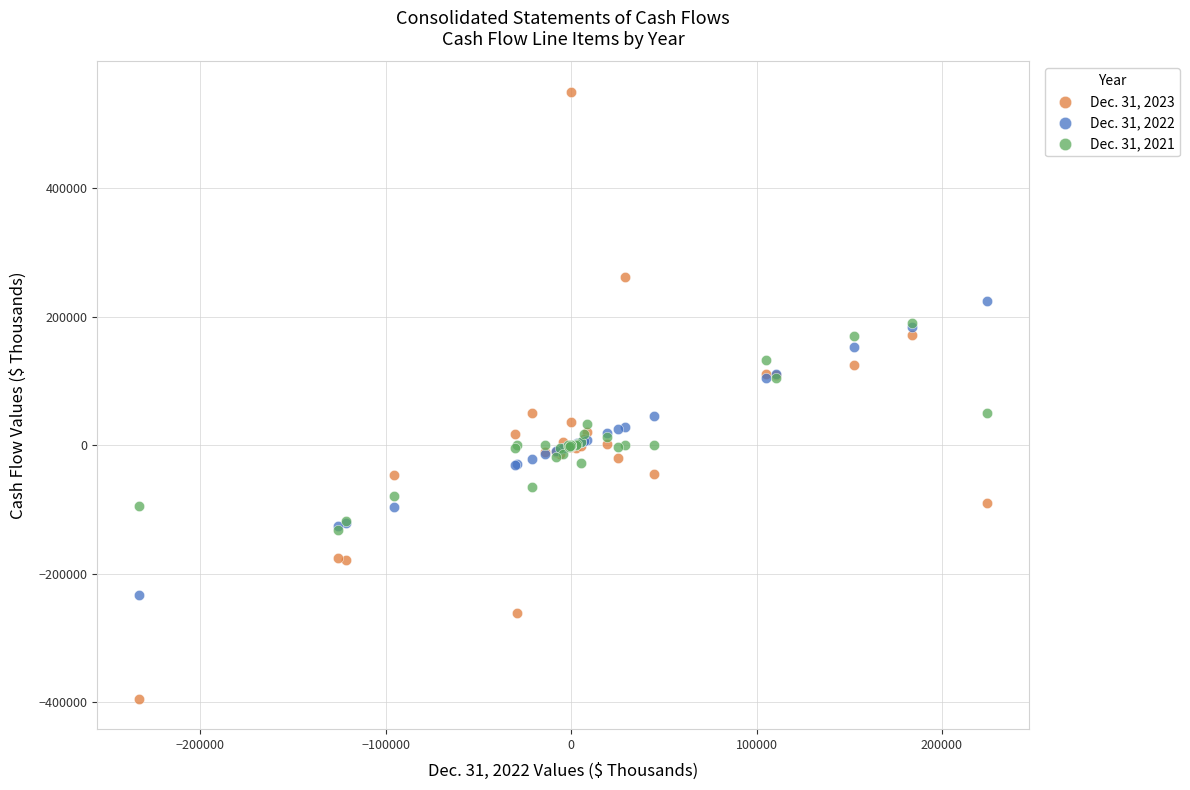

What are all the series names shown in the legend?

Dec. 31, 2023, Dec. 31, 2022, Dec. 31, 2021